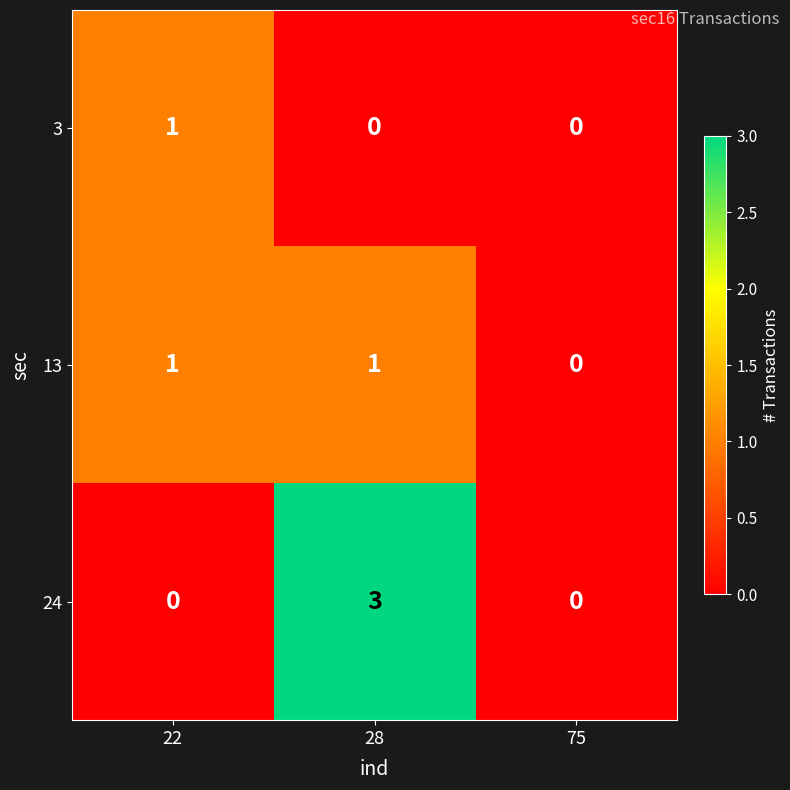

Reading left to right, extract all data points from this chart.

3: 1	0	0
13: 1	1	0
24: 0	3	0